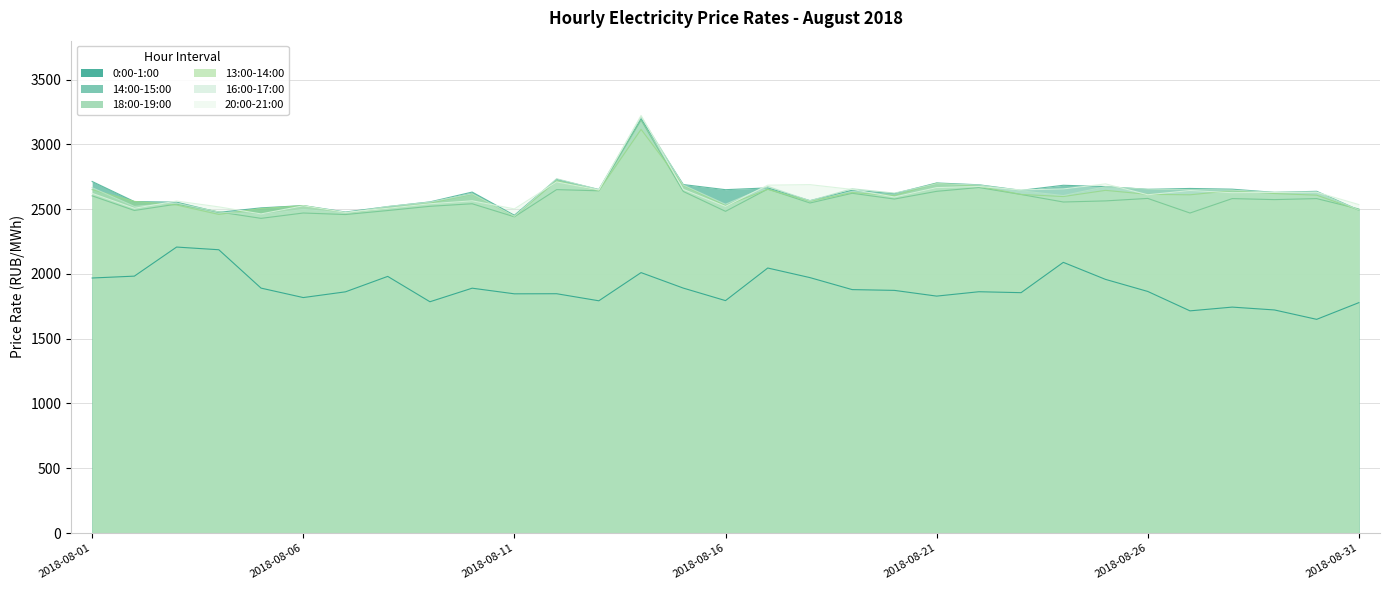

How many distinct data groups are displayed?

6